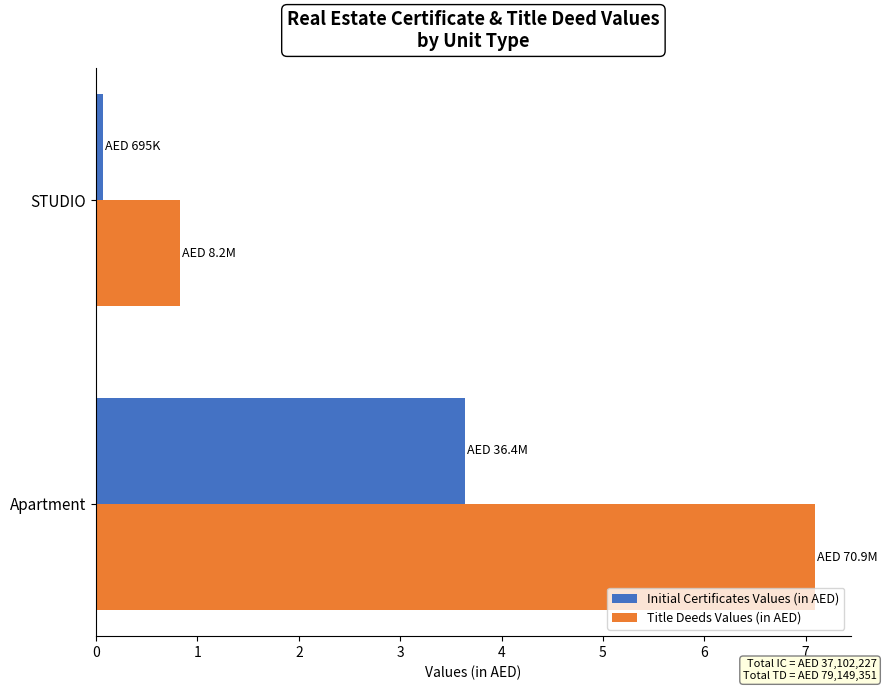

What is the difference between the maximum and minimum values in the Initial Certificates Values (in AED) series?

35712699